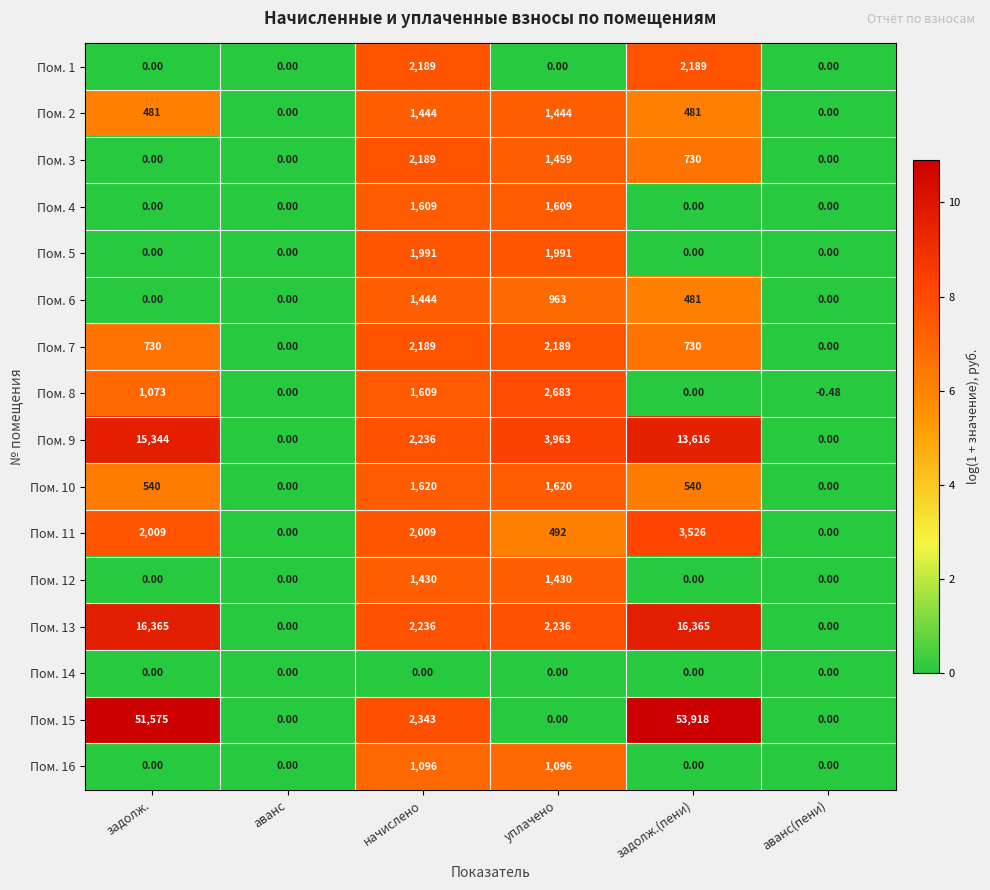

At which category is the sum across all series the highest?

задолж.(пени)